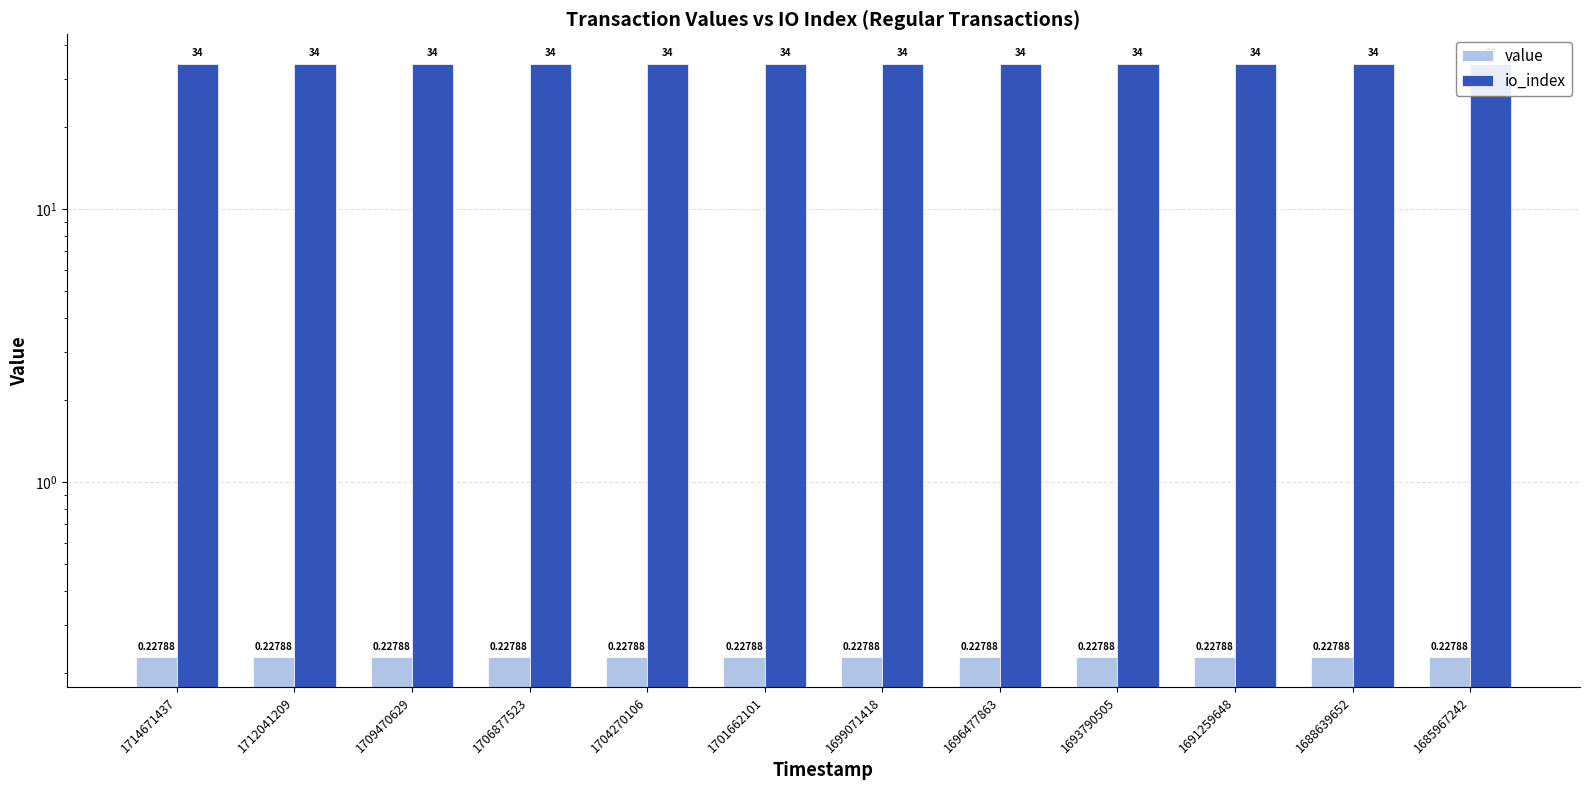

What is the value of the io_index bar at the 9th from the left?

34.0